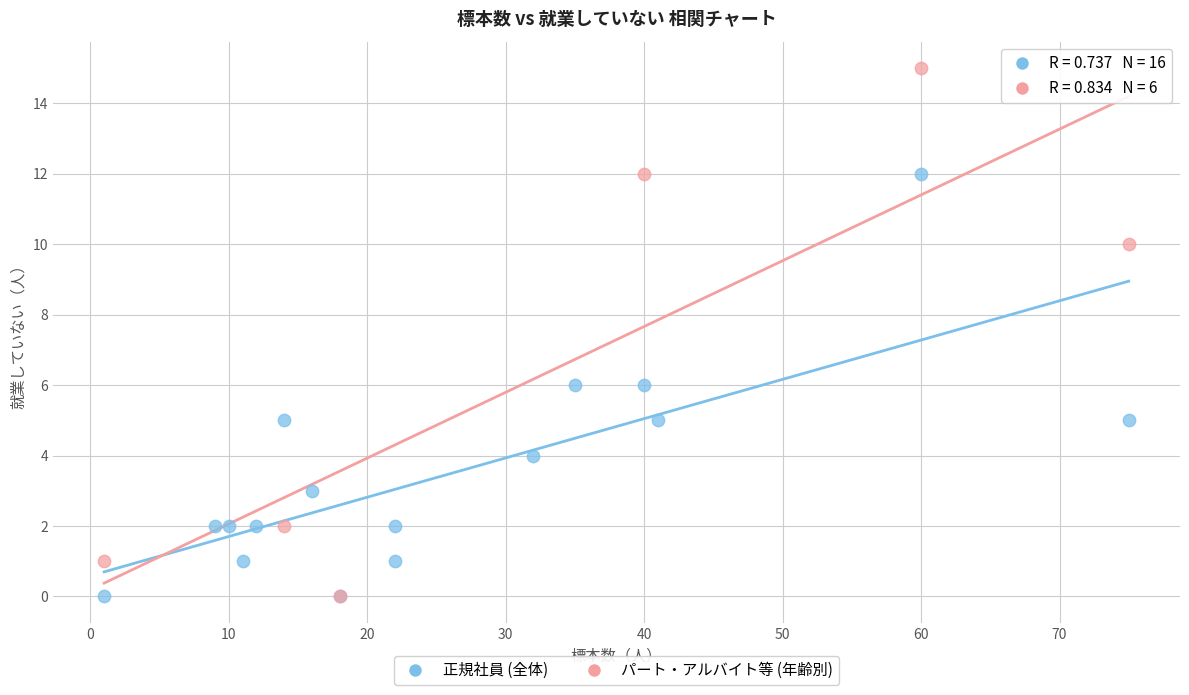

Which series has the largest Y range (max minus min)?

パート・アルバイト等 (年齢別)